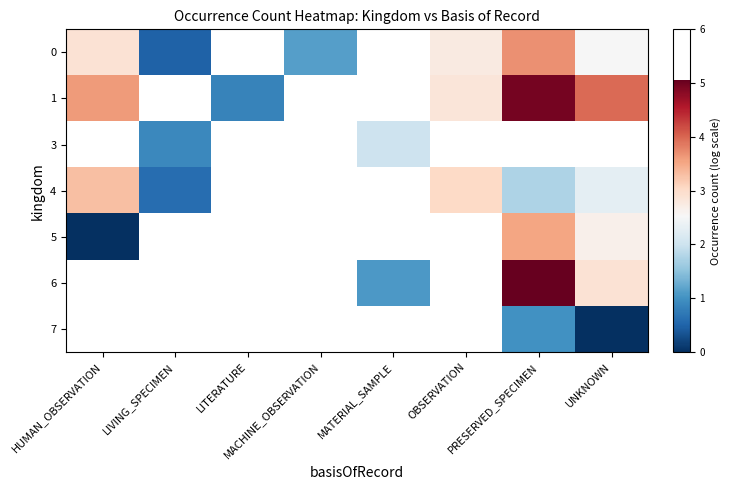

Which series has the widest spread of values?

1